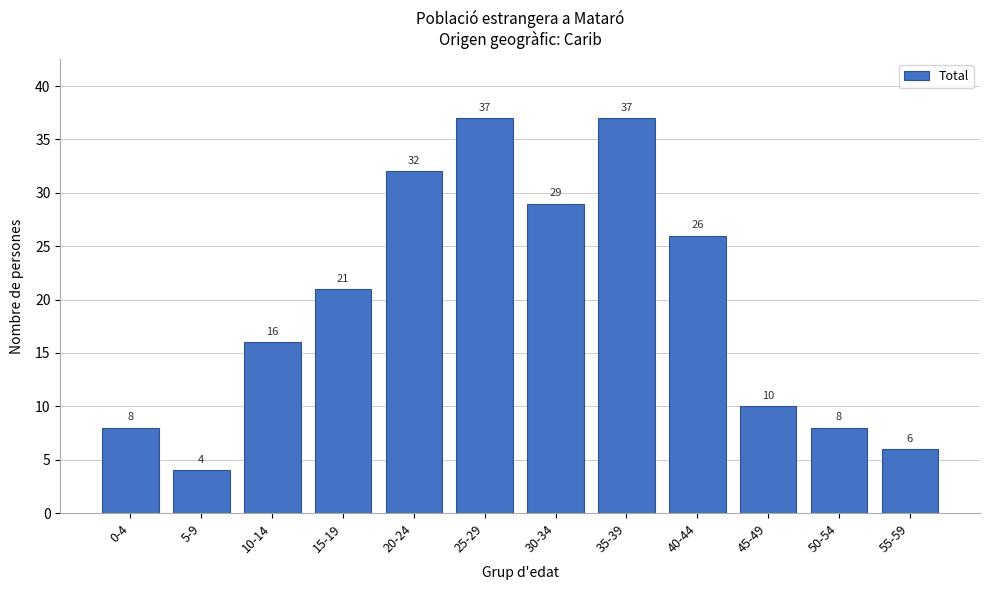

Reading right to left, transcribe all the data shown in this chart.

55-59=6	50-54=8	45-49=10	40-44=26	35-39=37	30-34=29	25-29=37	20-24=32	15-19=21	10-14=16	5-9=4	0-4=8